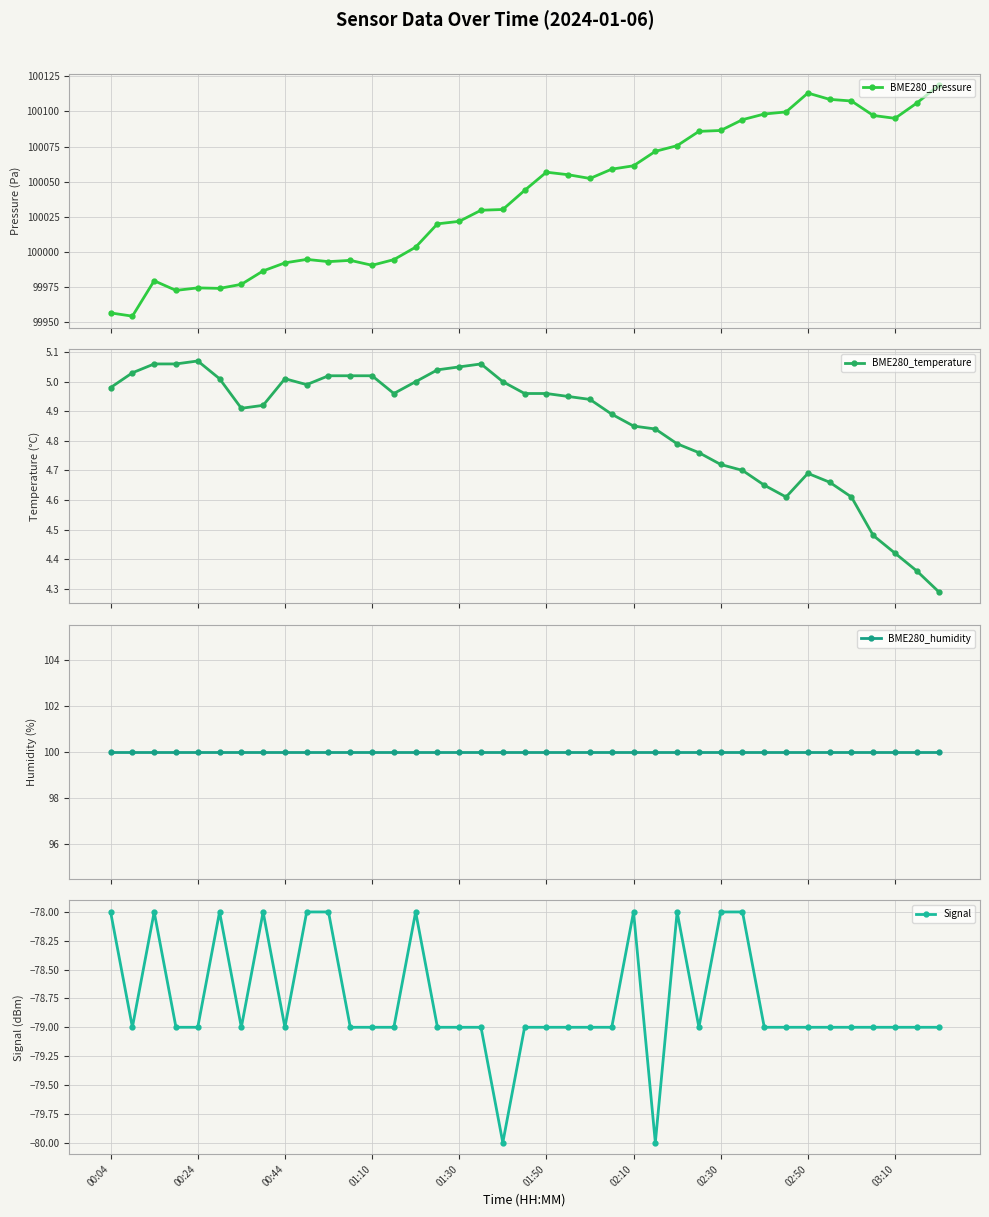

True or false: BME280_pressure has a value of 34233.3 at 21.

False